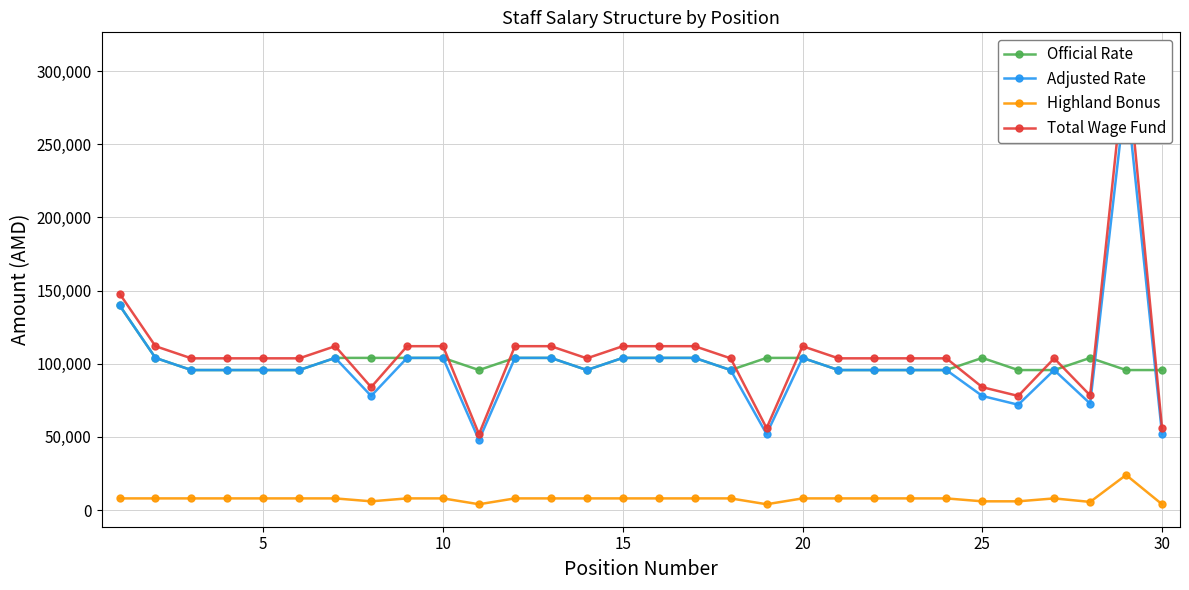

True or false: Highland Bonus and Official Rate intersect in this chart.

False